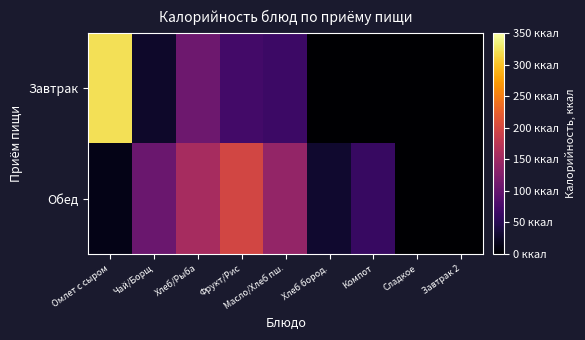

How many series are shown in this chart?

2